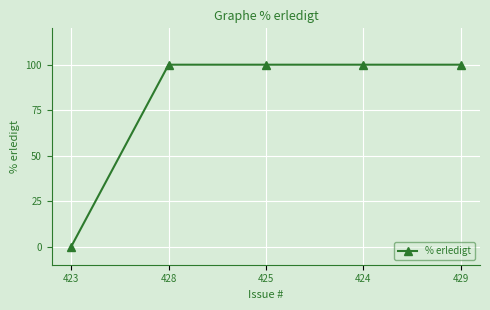

What is the change in value from 423 to 428?

+100